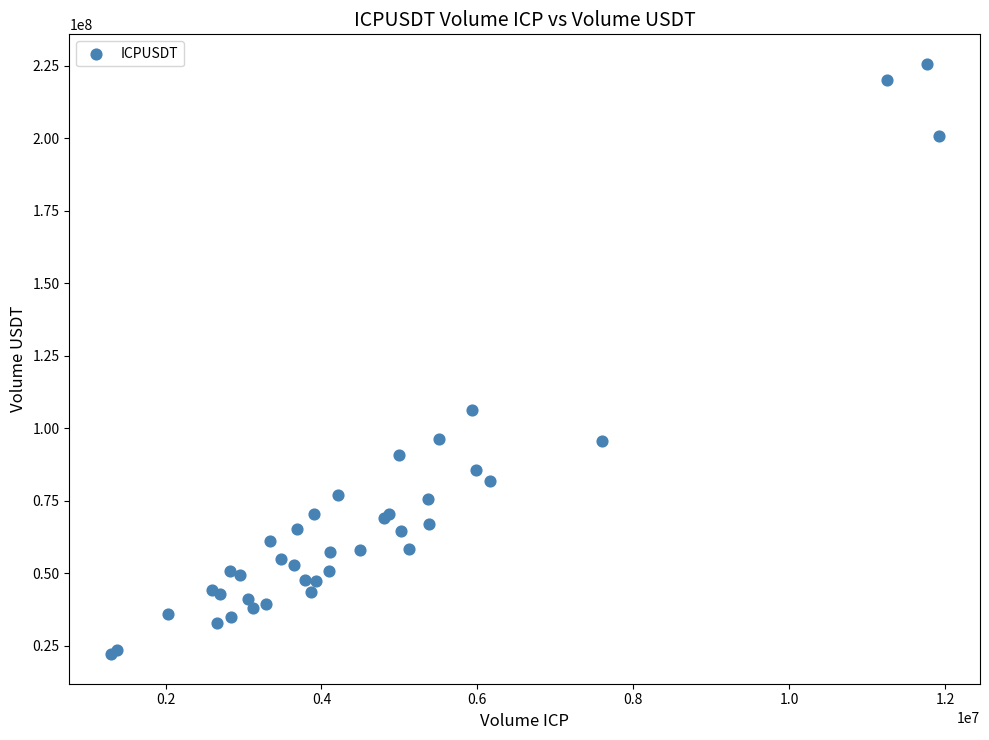

What Y value in the scatter plot is closest to 123877482?

106333763.9